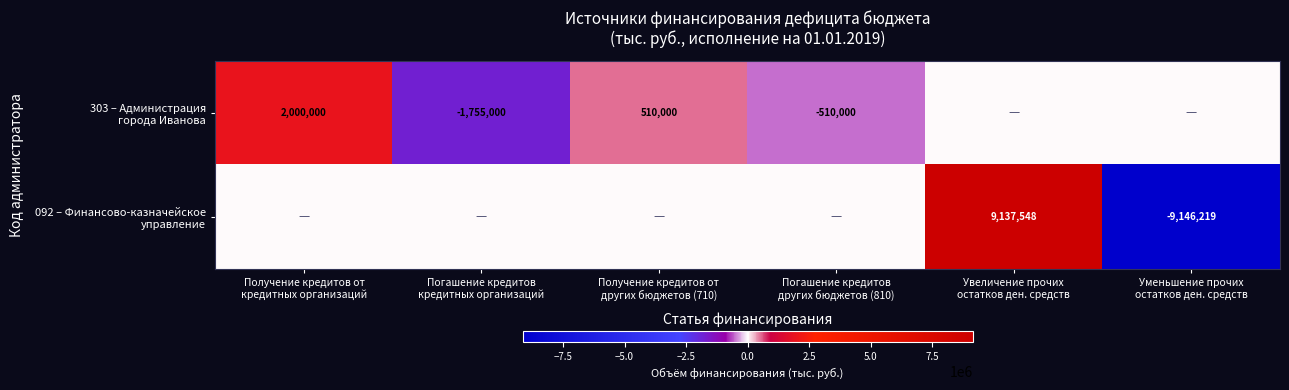

What is the maximum value for 092 – Финансово-казначейское управление?

9137548.1